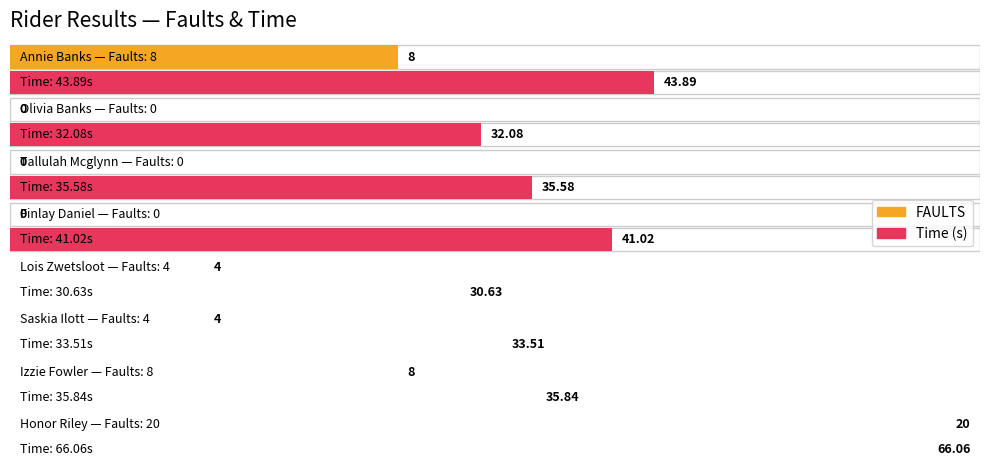

What is the sum of the FAULTS values at Tallulah Mcglynn and Annie Banks?

8.0